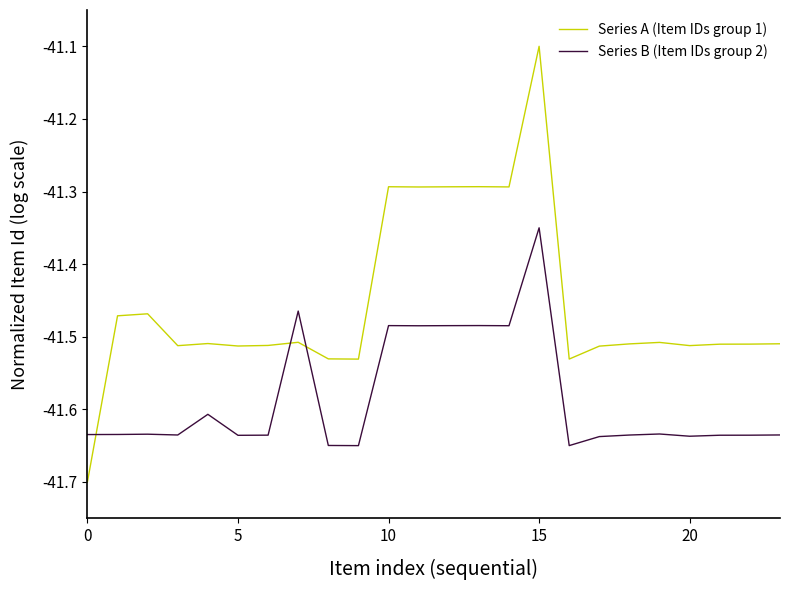

What are all the series names shown in the legend?

Series A (Item IDs group 1), Series B (Item IDs group 2)